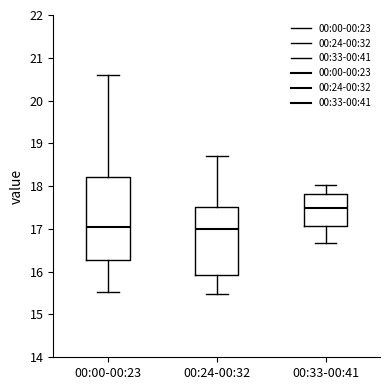

Where does the median line of the box for 00:33-00:41 sit on the y-axis? The values are not printed on the chart, so give them approximately, as read against the axis.

17.5